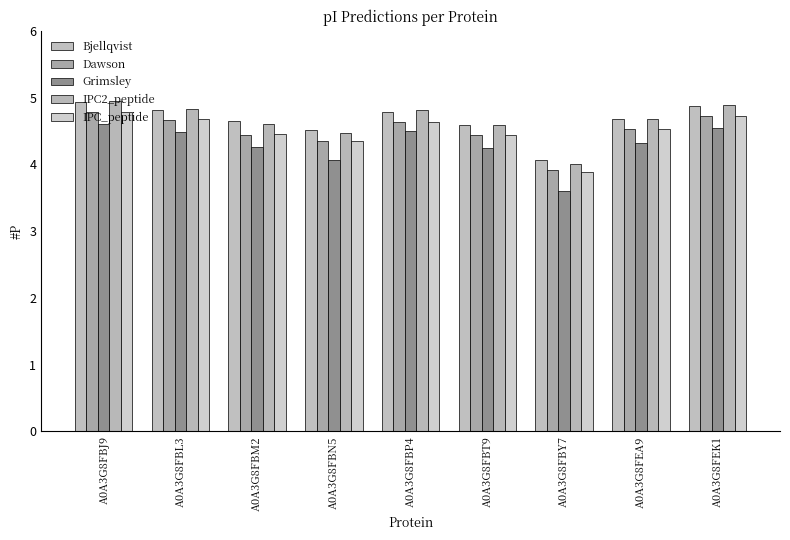

What are all the series names shown in the legend?

Bjellqvist, Dawson, Grimsley, IPC2_peptide, IPC_peptide